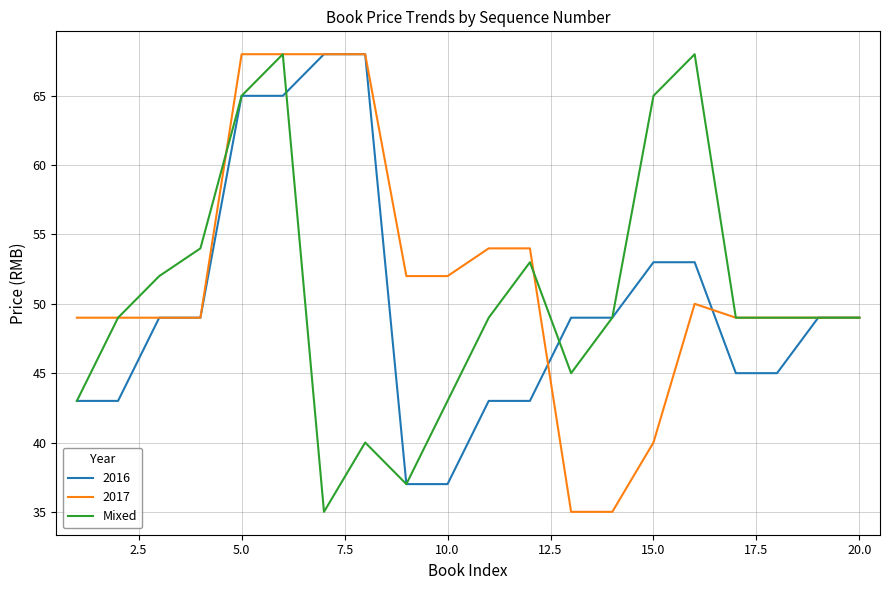

How many lines are shown in the chart?

3